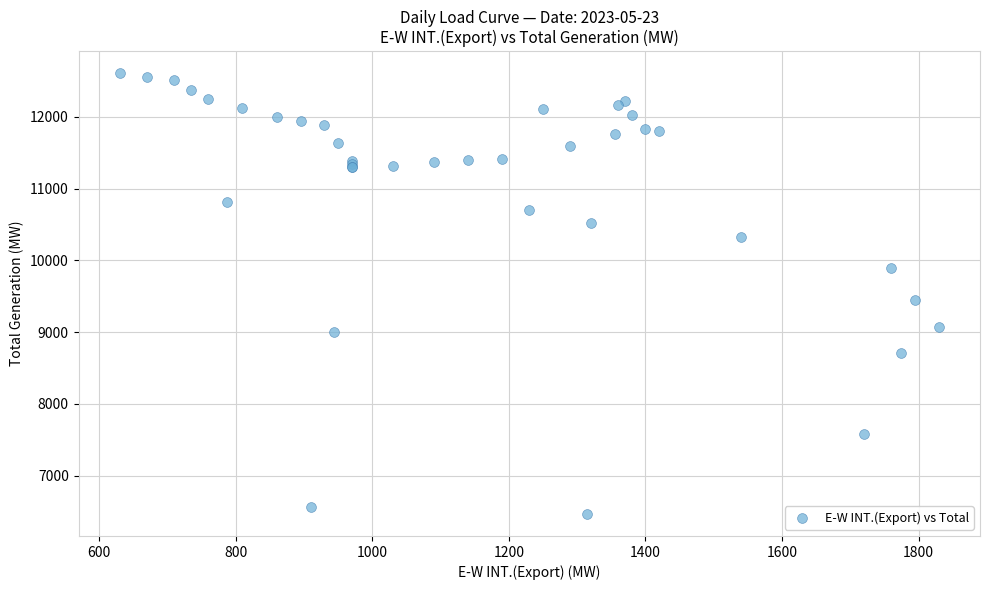

What Y value in the scatter plot is closest to 9538?

9447.0